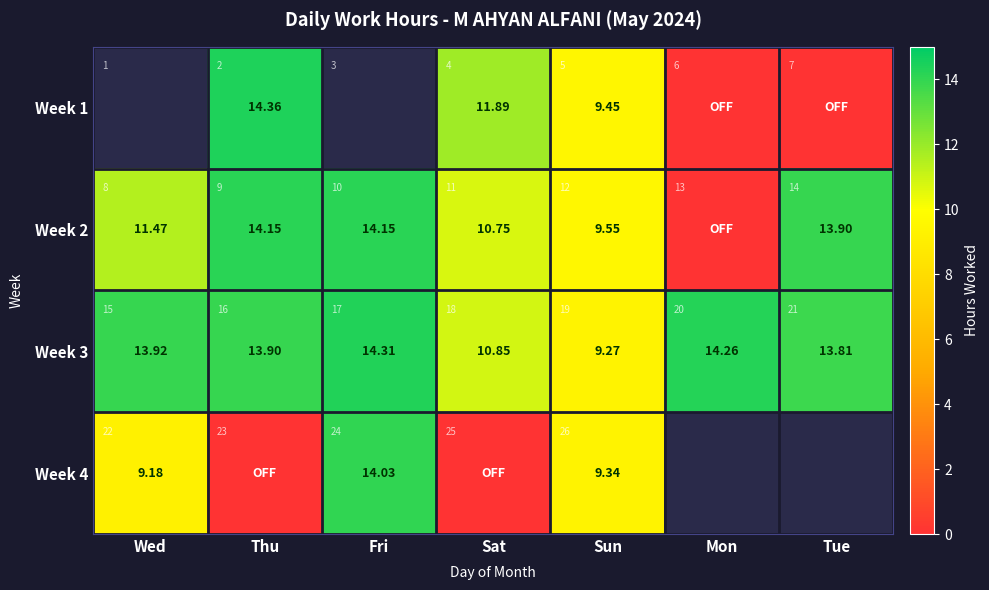

At Wed, list the series in order from smallest to largest.

Week 4, Week 1, Week 2, Week 3